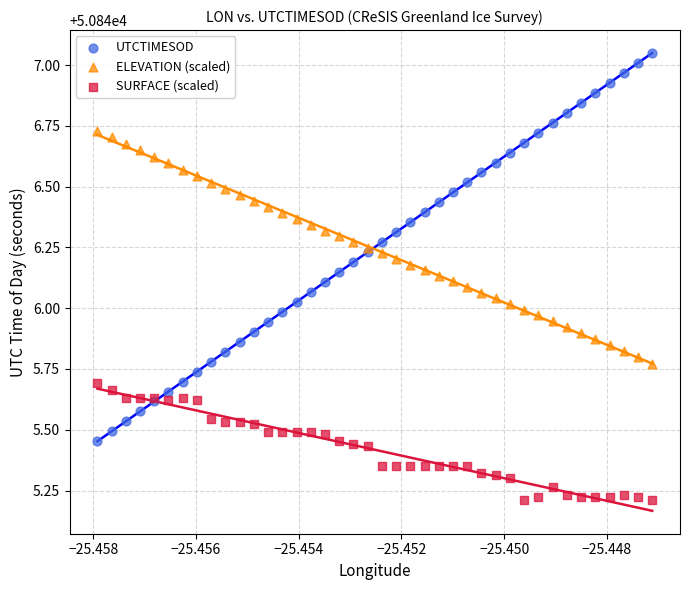

Which series reaches the maximum Y coordinate?

UTCTIMESOD